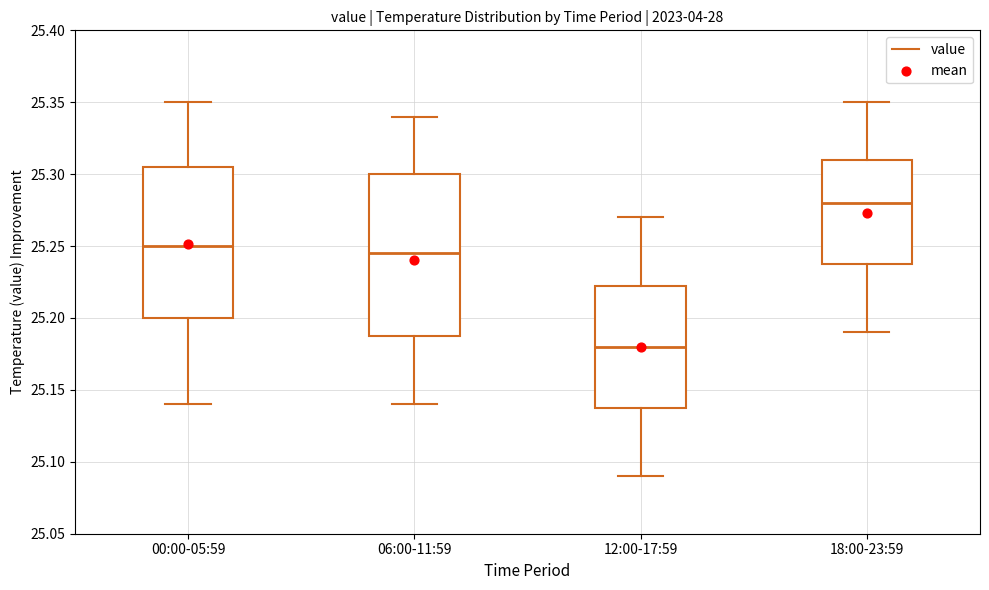

Where is the lower edge of the box for 06:00-11:59 on the y-axis? The values are not printed on the chart, so give them approximately, as read against the axis.

25.190